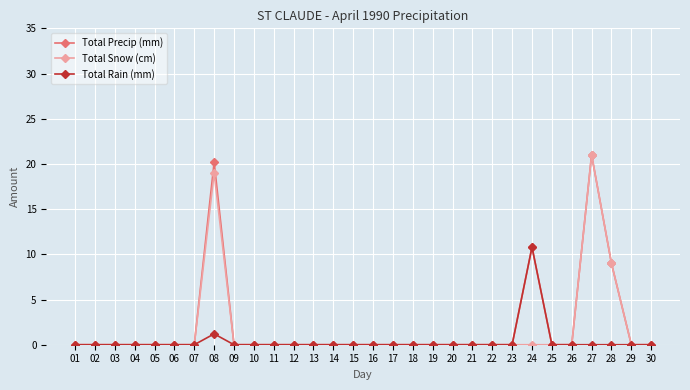

What is the difference between the maximum and minimum values in the Total Precip (mm) series?

21.0